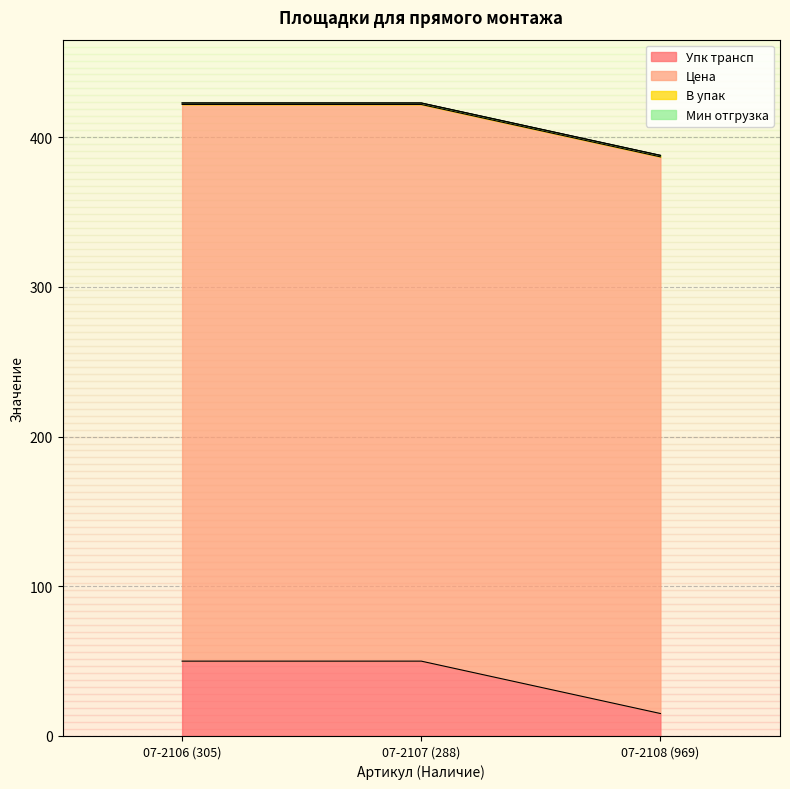

List the labels in order of Мин отгрузка value, smallest first.

07-2106 (305), 07-2107 (288), 07-2108 (969)